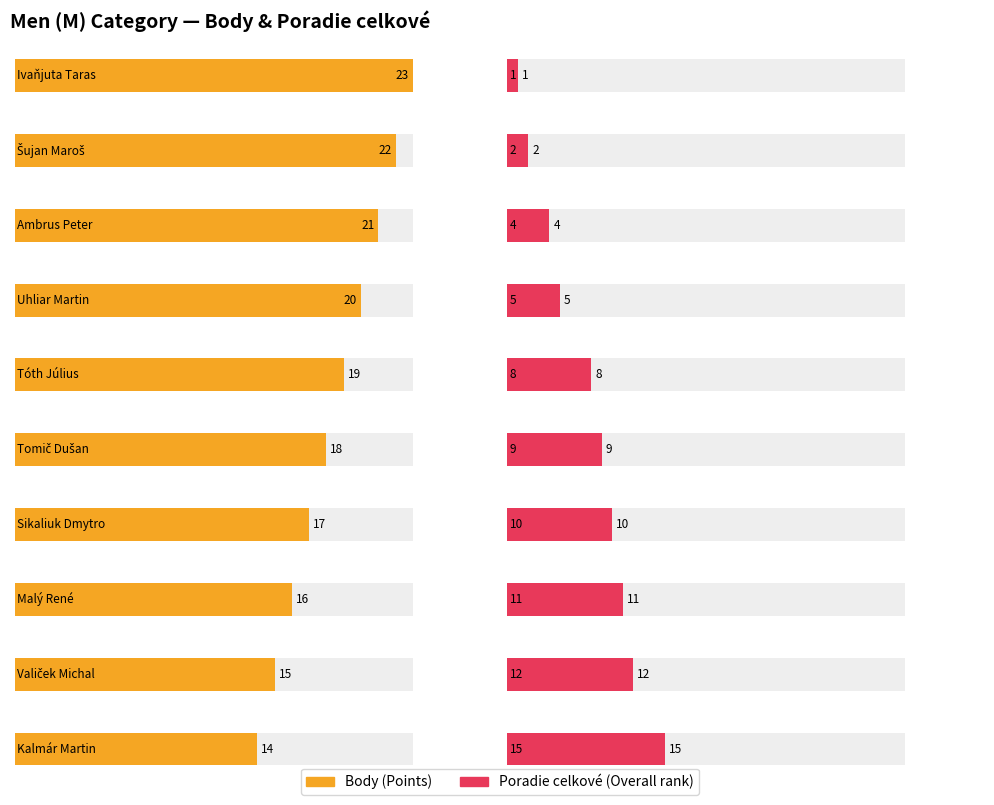

What is the difference between the highest and lowest values at Malý René?

5